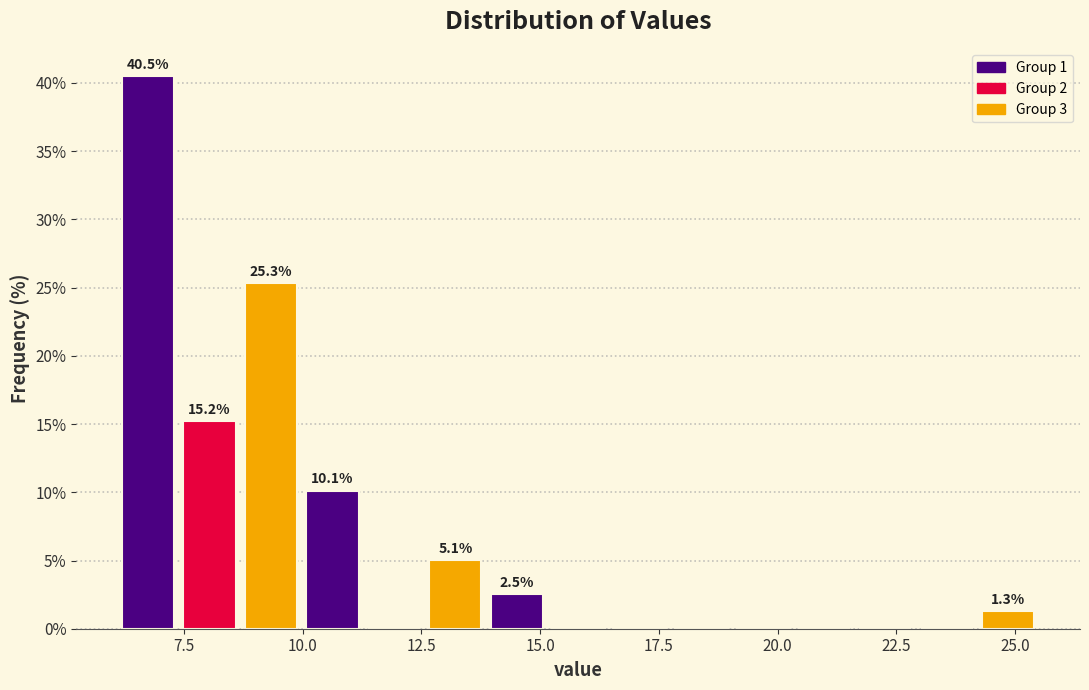

Around what value on the x-axis is the tallest bar? Give the approximate position of its centre, as read against the axis.

6.5